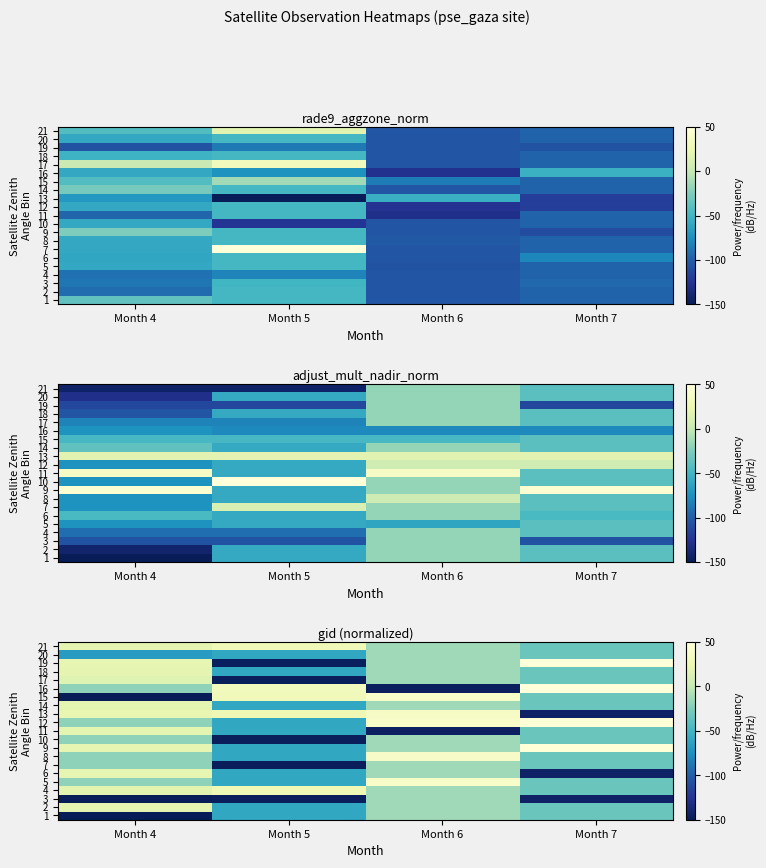

What is the average value of the 8 series?

-18.5